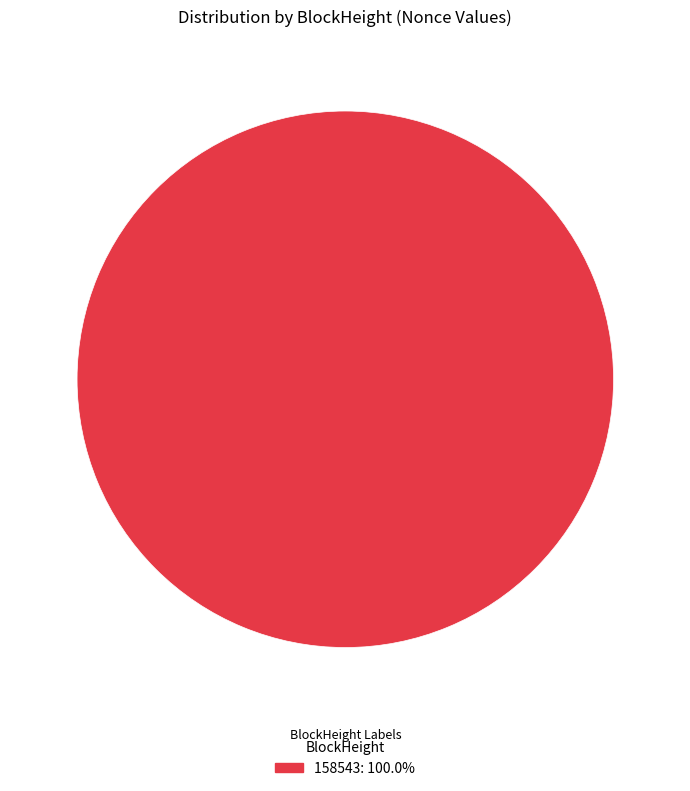

How many slices are in this pie chart?

1